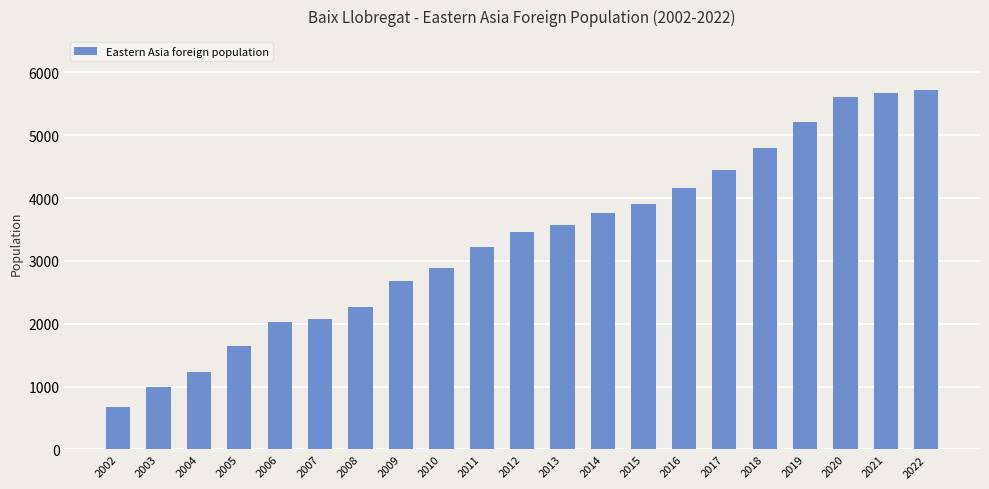

Reading left to right, extract all data points from this chart.

2002=683	2003=999	2004=1232	2005=1652	2006=2024	2007=2073	2008=2264	2009=2681	2010=2888	2011=3218	2012=3457	2013=3564	2014=3760	2015=3910	2016=4158	2017=4449	2018=4797	2019=5210	2020=5611	2021=5670	2022=5719